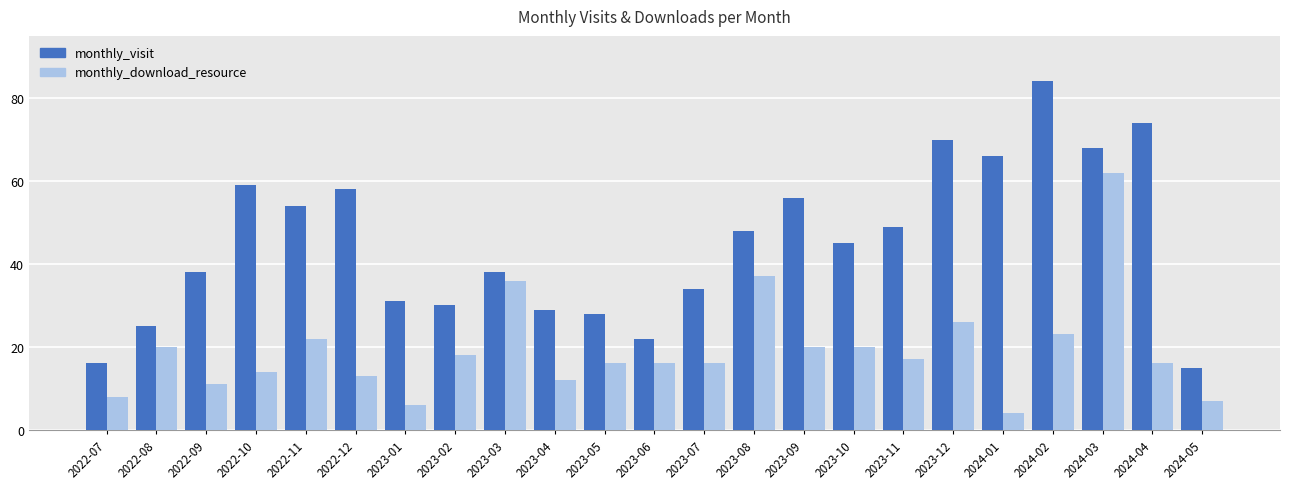

What is the approximate value of monthly_visit at 2023-06, to the nearest 10?

20